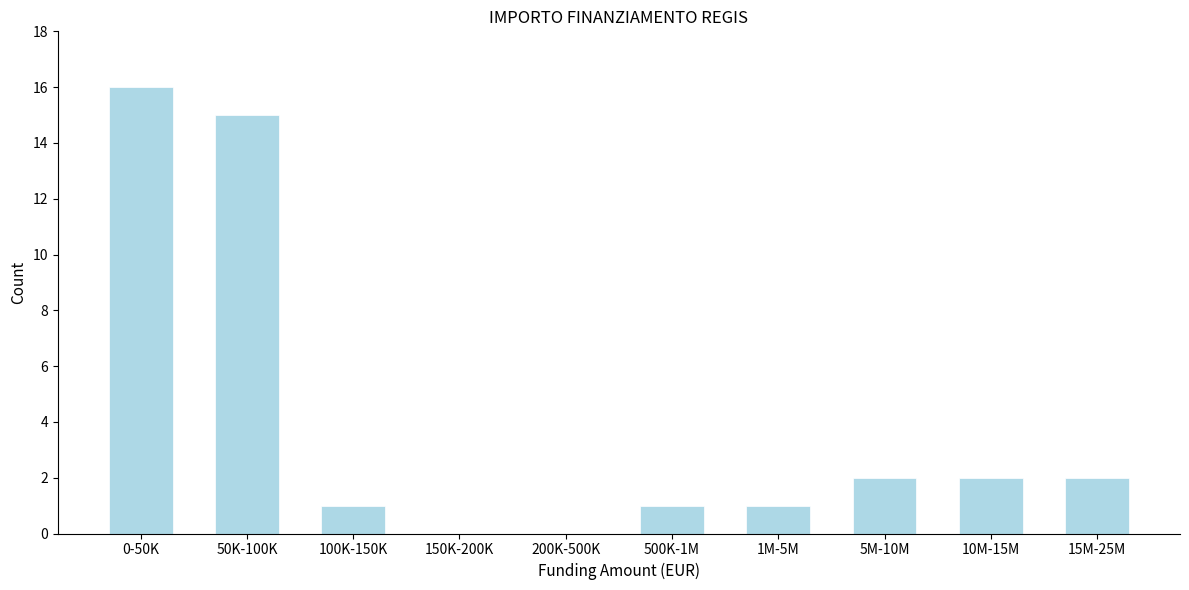

Reading left to right, transcribe all the data shown in this chart.

0-50K=16	50K-100K=15	100K-150K=1	150K-200K=0	200K-500K=0	500K-1M=1	1M-5M=1	5M-10M=2	10M-15M=2	15M-25M=2